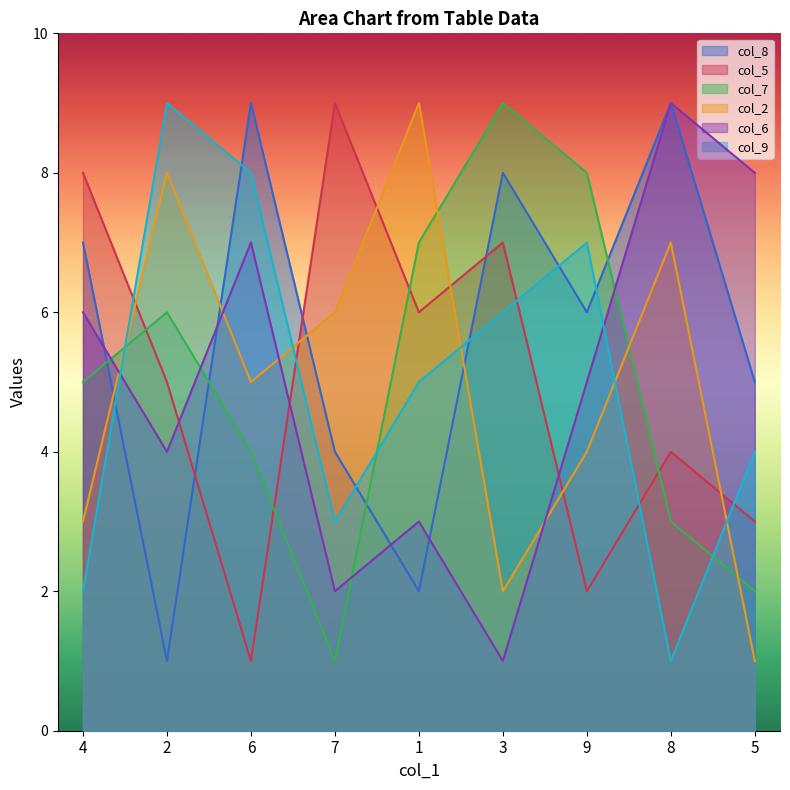

Is the value of col_2 at 8 greater than the value of col_7 at 2?

Yes